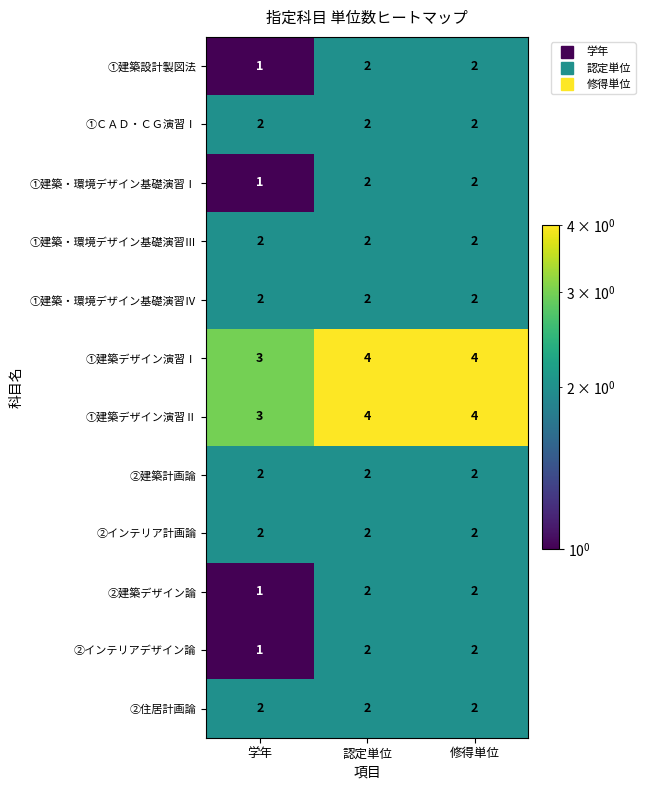

True or false: ②建築計画論 has a value of 2 at 認定単位.

True